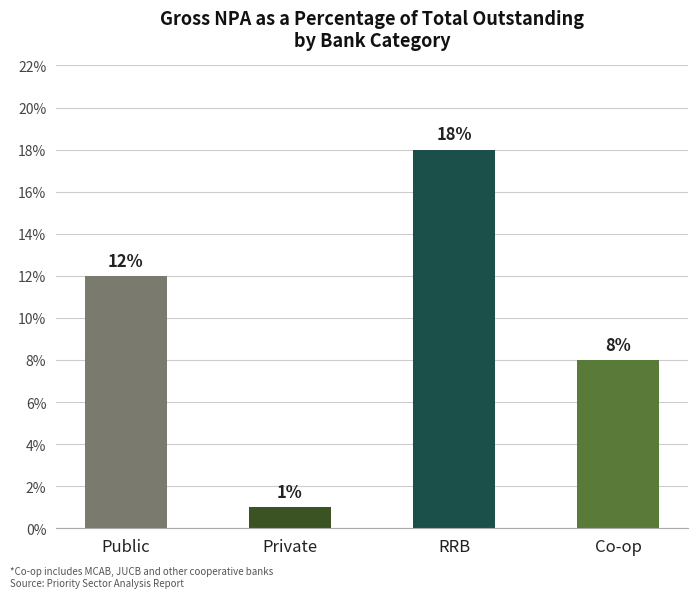

The chart shows a value of 17 at Public. True or false?

False